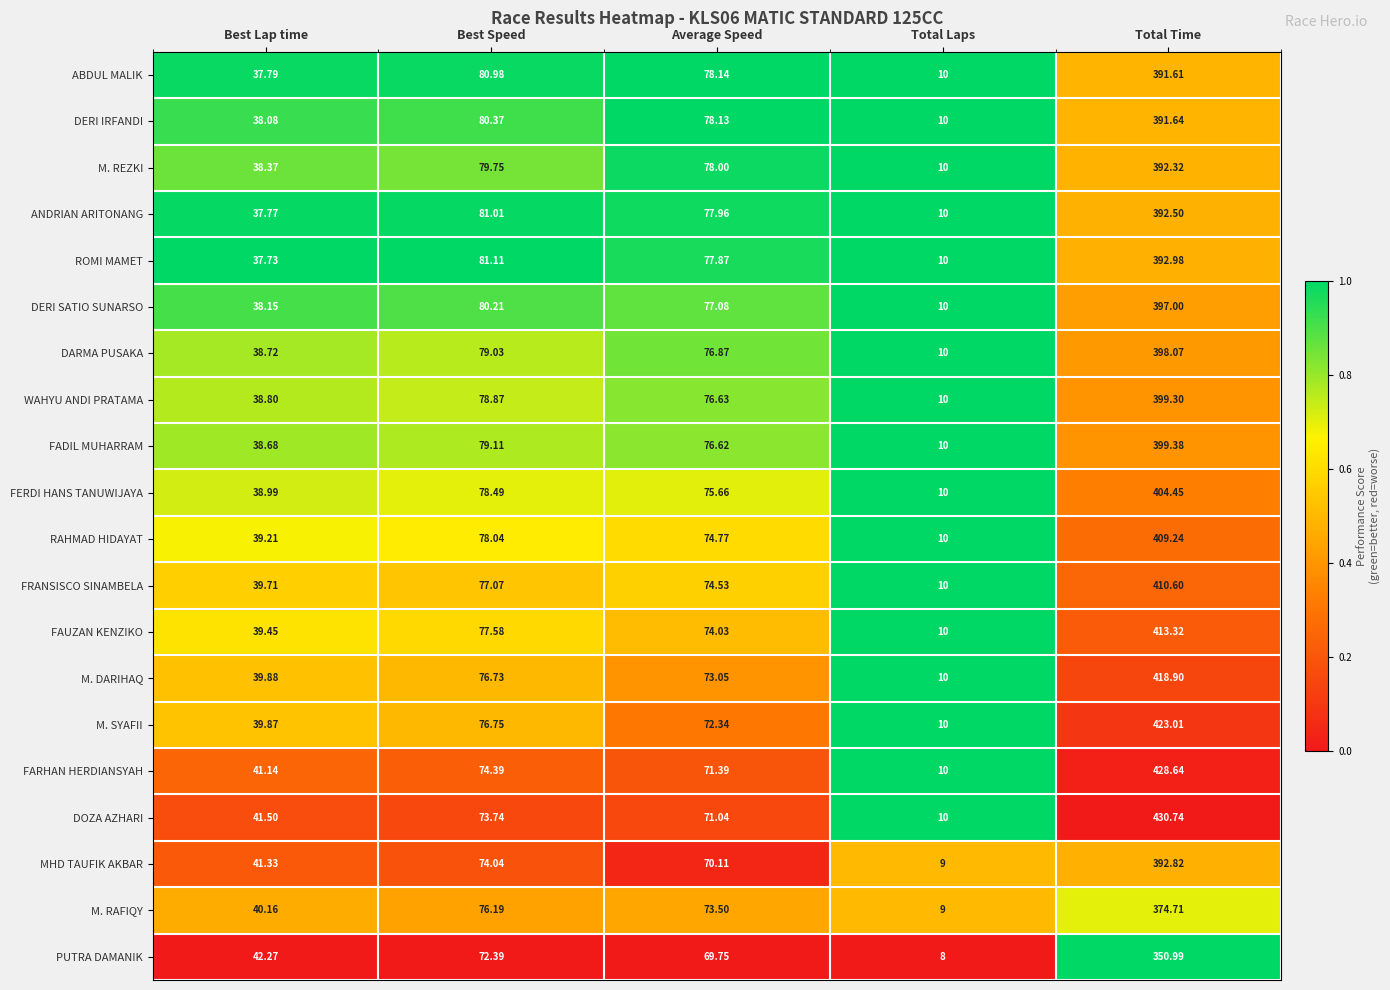

At which label does DARMA PUSAKA first exceed 76?

Best Speed